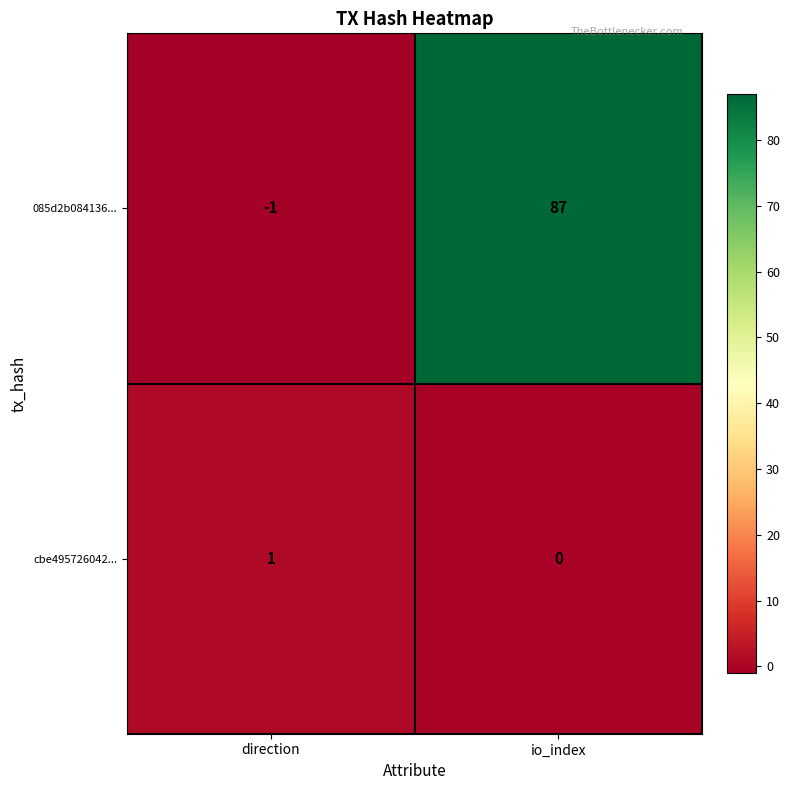

List the series in order of their overall mean, highest first.

085d2b084136..., cbe495726042...